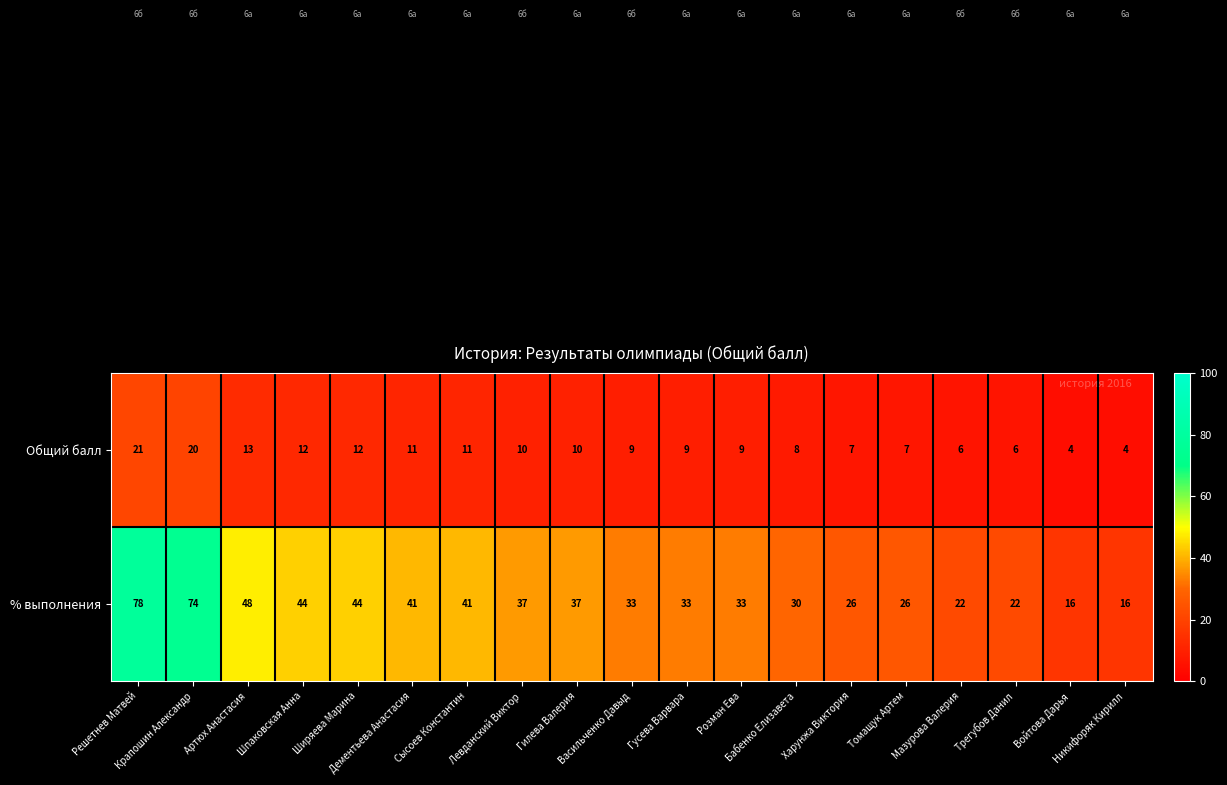

At Томащук Артем, list the series in order from smallest to largest.

Общий балл, % выполнения